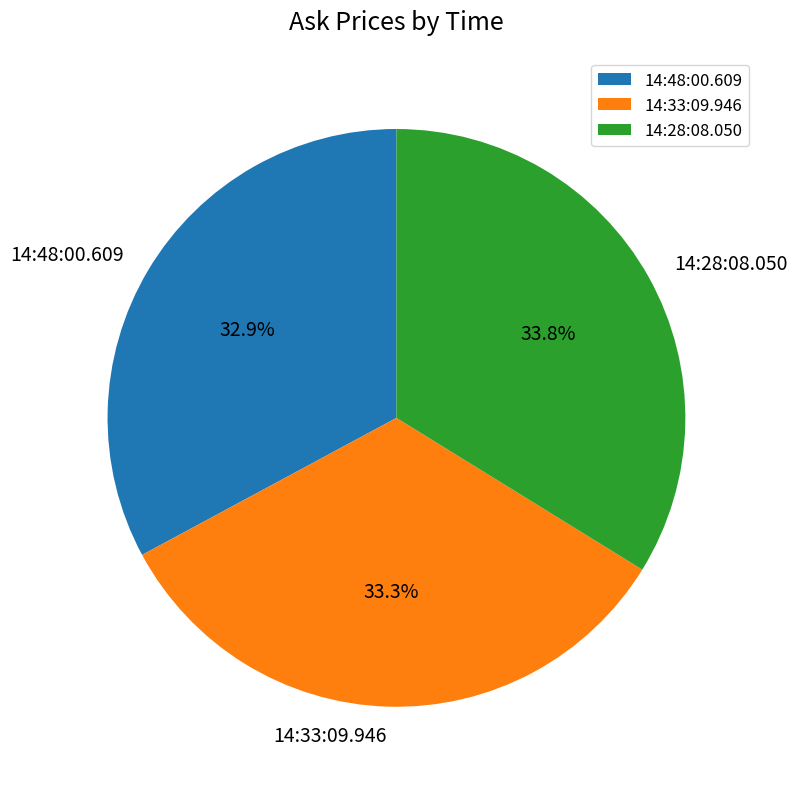

Do 14:28:08.050 and 14:48:00.609 together represent more than half of the pie?

Yes